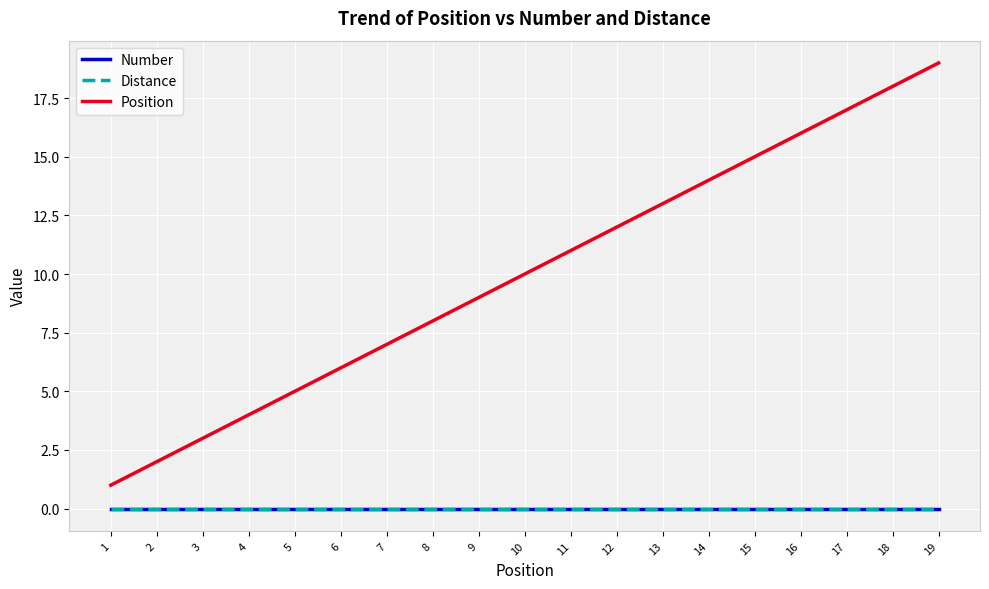

How many lines are shown in the chart?

3